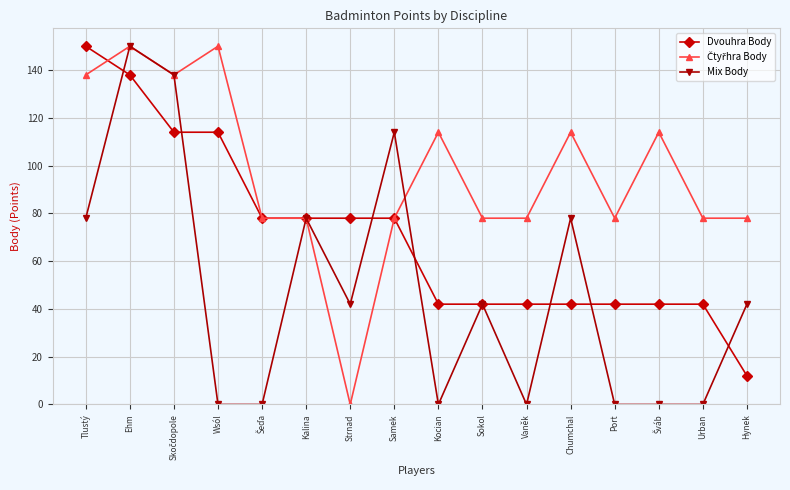

At which category does Mix Body reach its first local peak?

Ehm